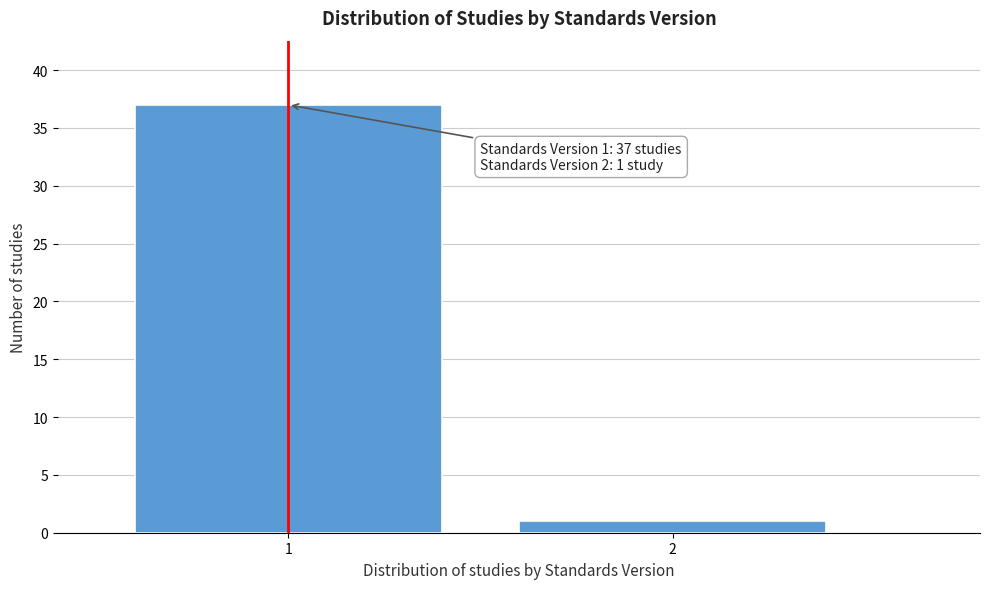

Reading left to right, list all the values displayed in this chart.

37	1